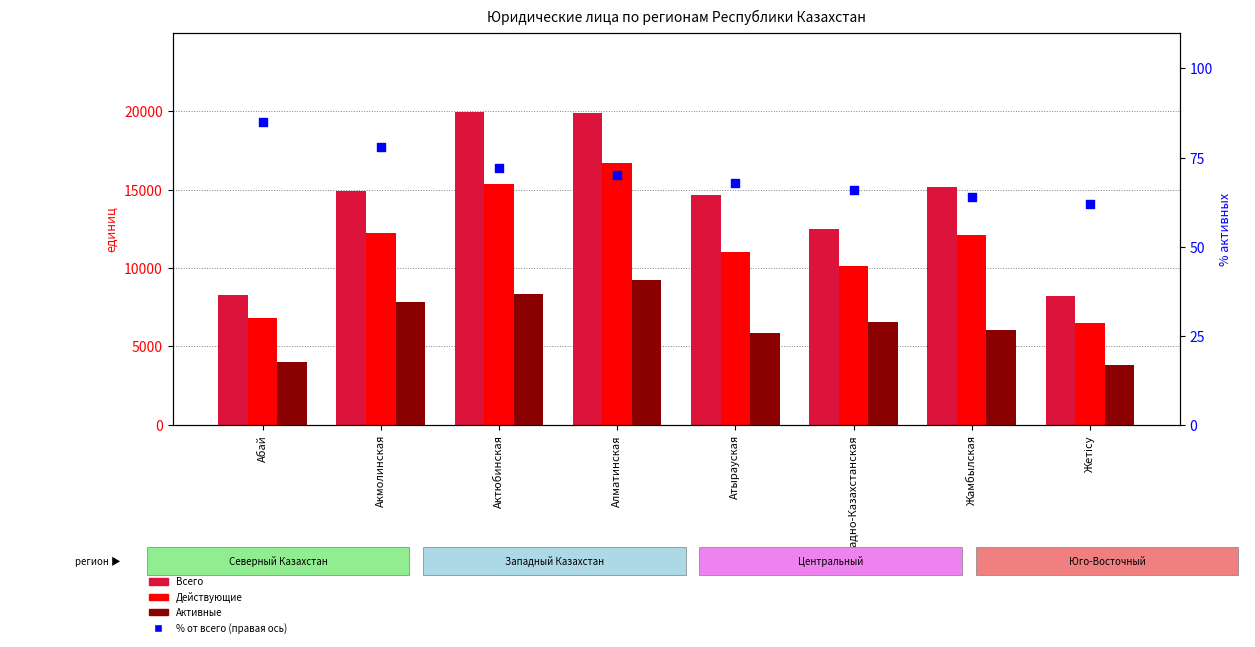

At how many categories does at least one series exceed 1429?

8